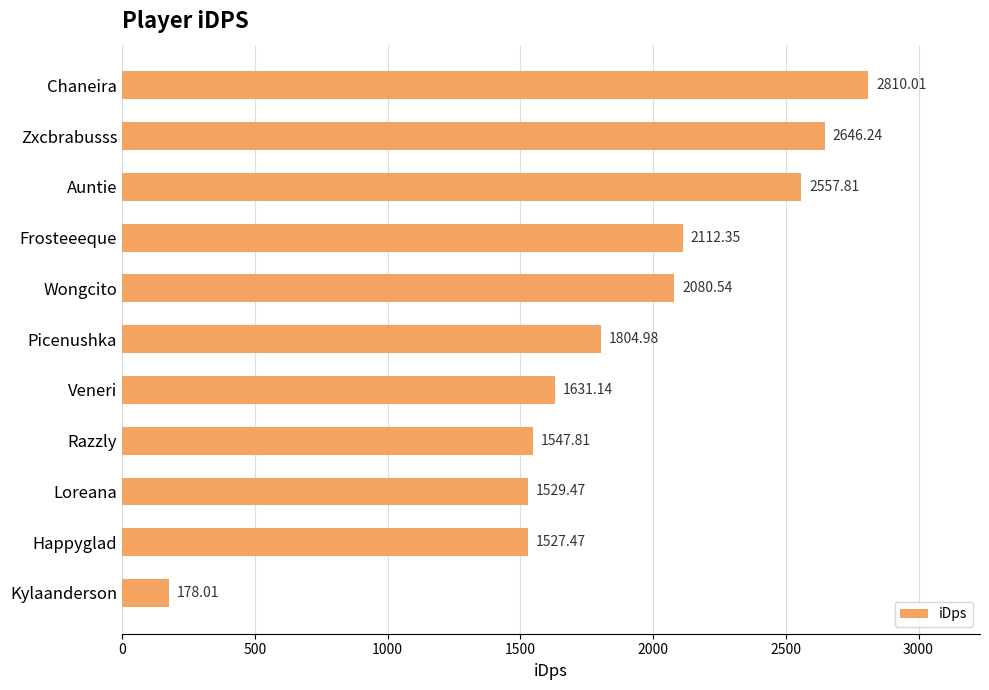

How many values are below 1804?

5